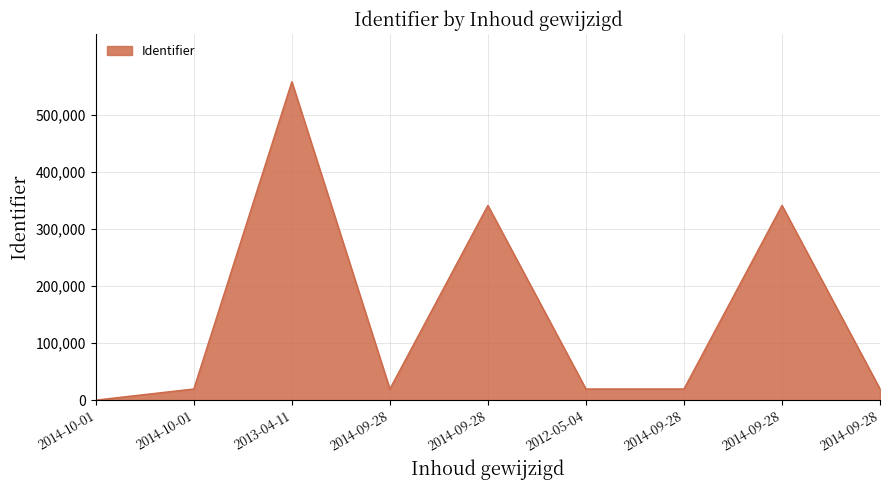

The value at 2012-05-04 is 5206. True or false?

False